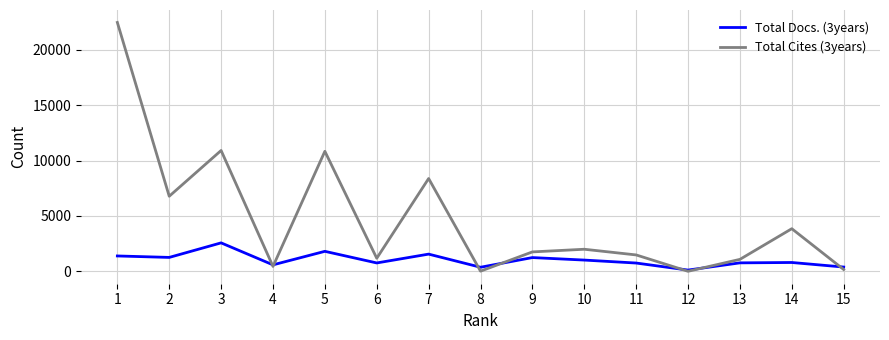

At which category is the sum across all series the highest?

1